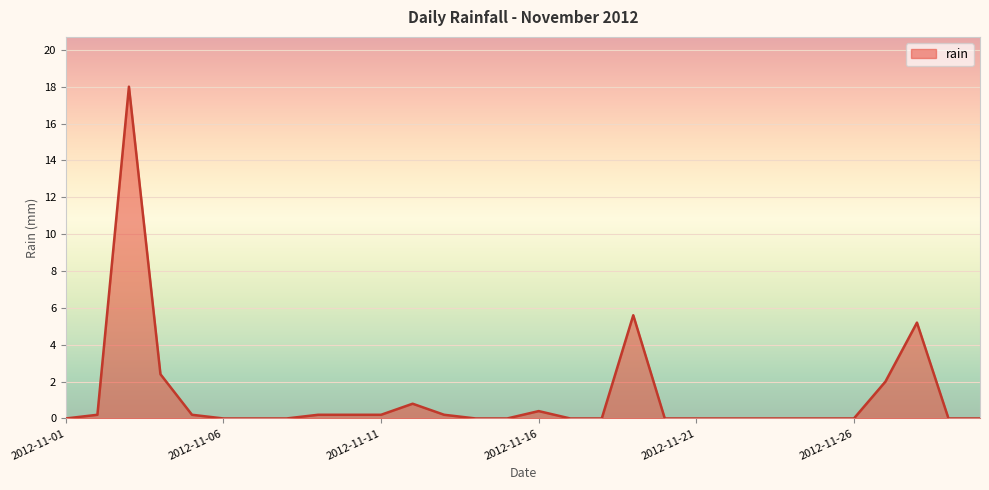

What is the greatest value displayed?

18.0